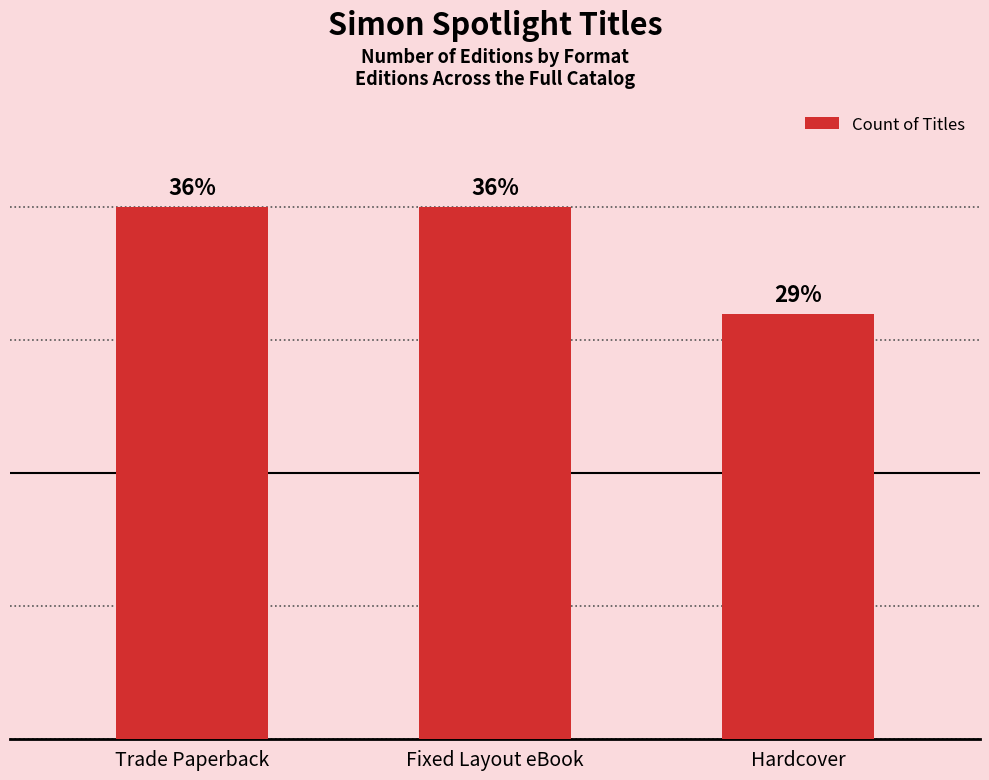

At which category does the chart reach its minimum across all series?

Hardcover